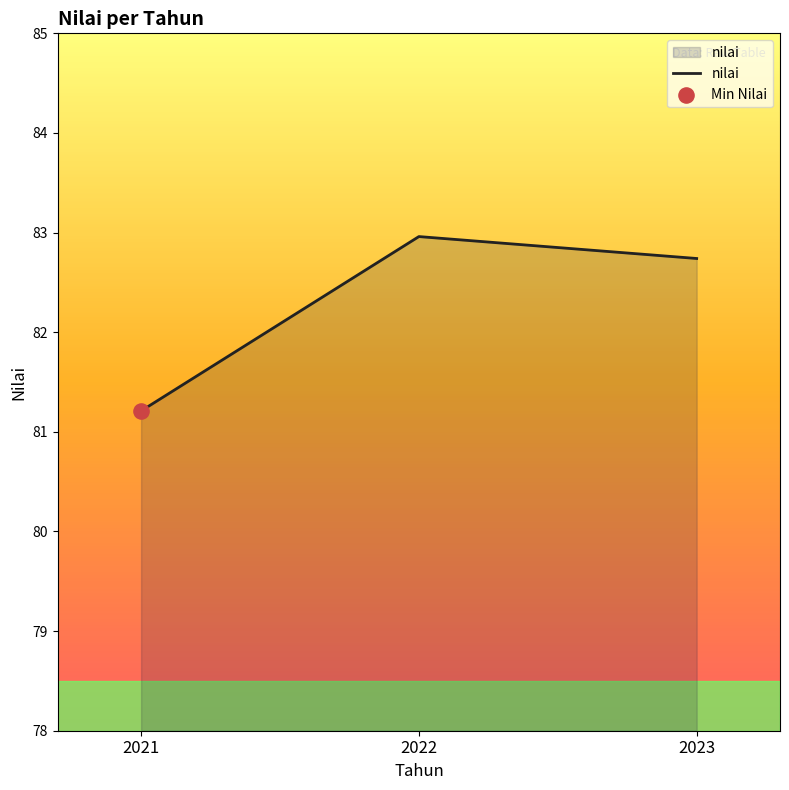

What is the ratio of the value at 2023 to the value at 2021?

1.0